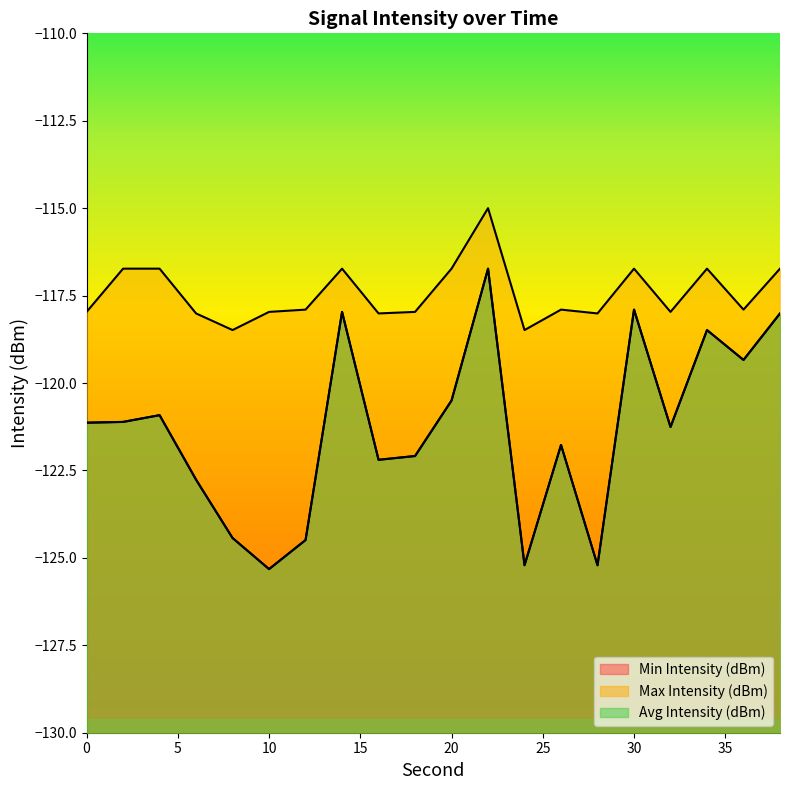

True or false: Max Intensity (dBm) and Avg Intensity (dBm) intersect in this chart.

False